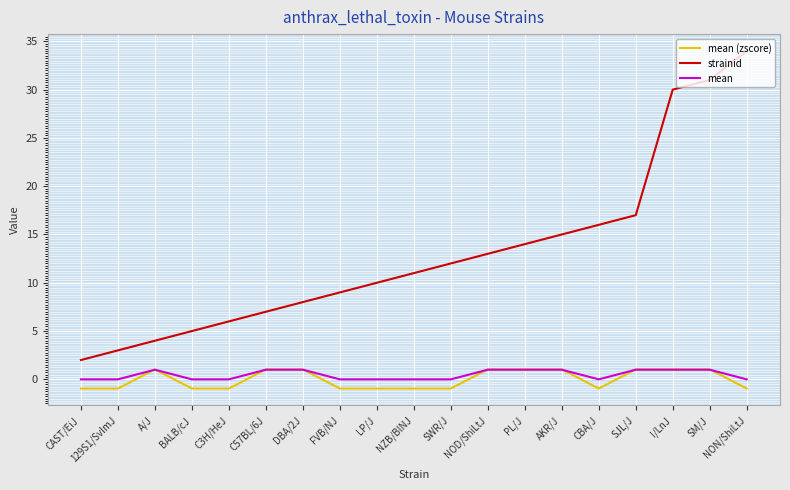

How many values in the strainid series are below 11?

9